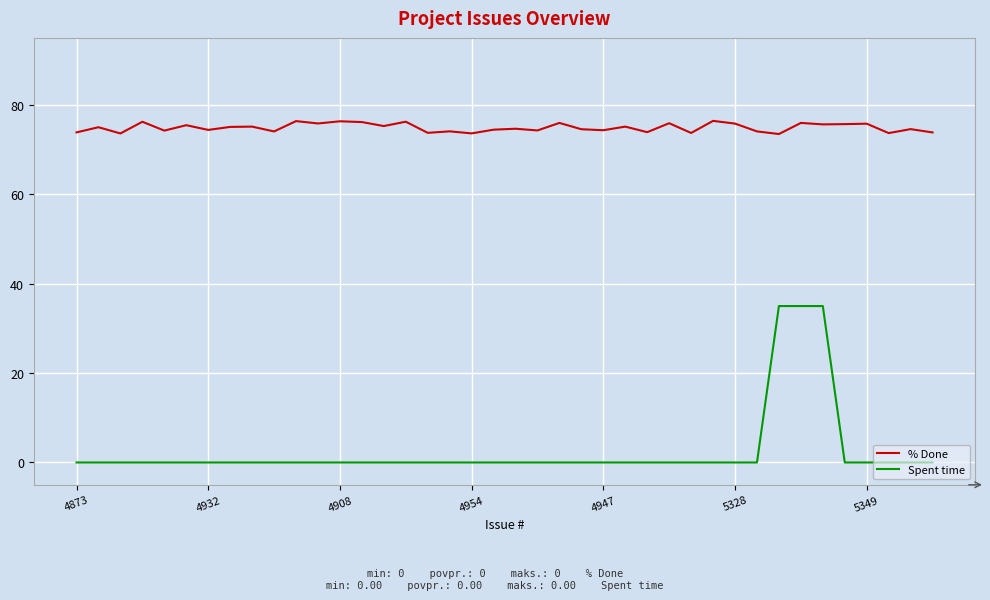

What is the maximum value for Spent time?

35.0